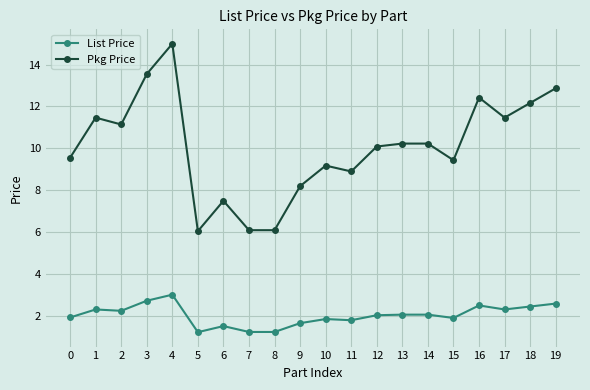

What value does the Pkg Price series have at 0?

9.5